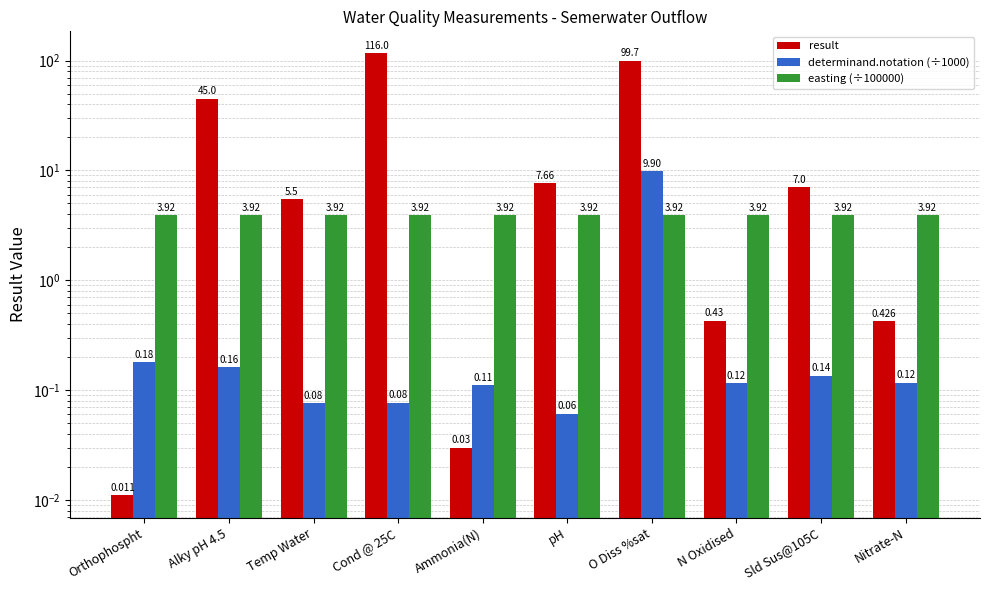

Where does the result series first go above 7?

Alky pH 4.5